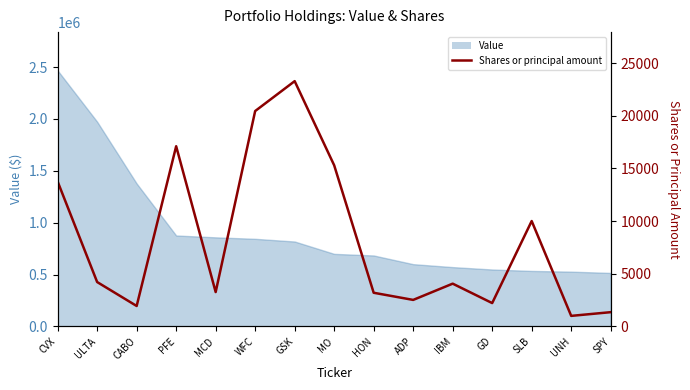

Reading left to right, list all the values displayed in this chart.

13747	4207	1935	17102	3257	20445	23283	15293	3190	2511	4055	2210	10000	995	1347